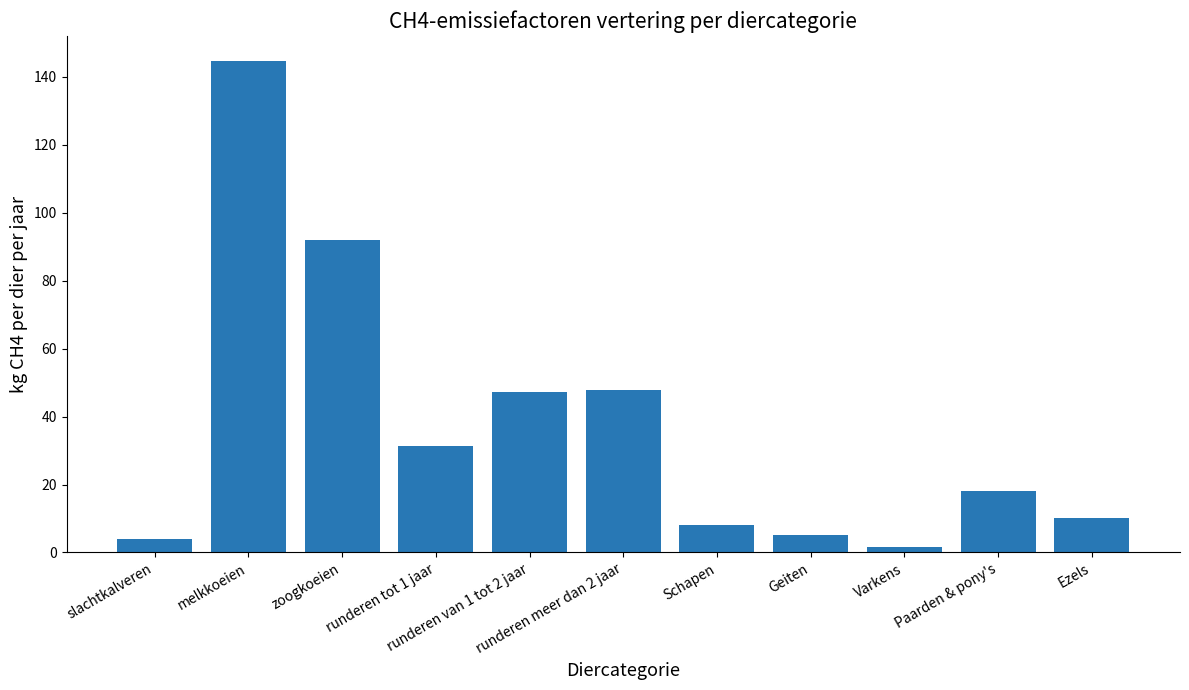

Count the number of data series in this chart.

1